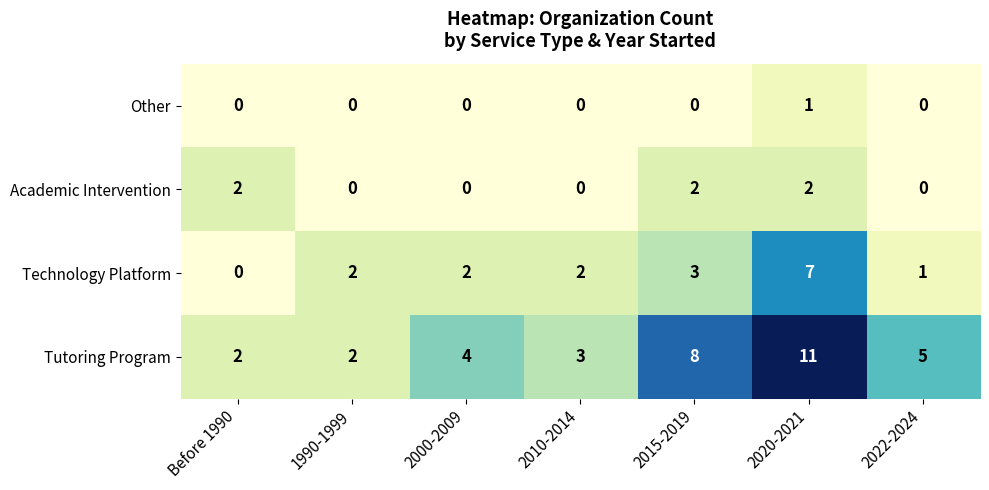

At which category is the sum across all series the highest?

2020-2021